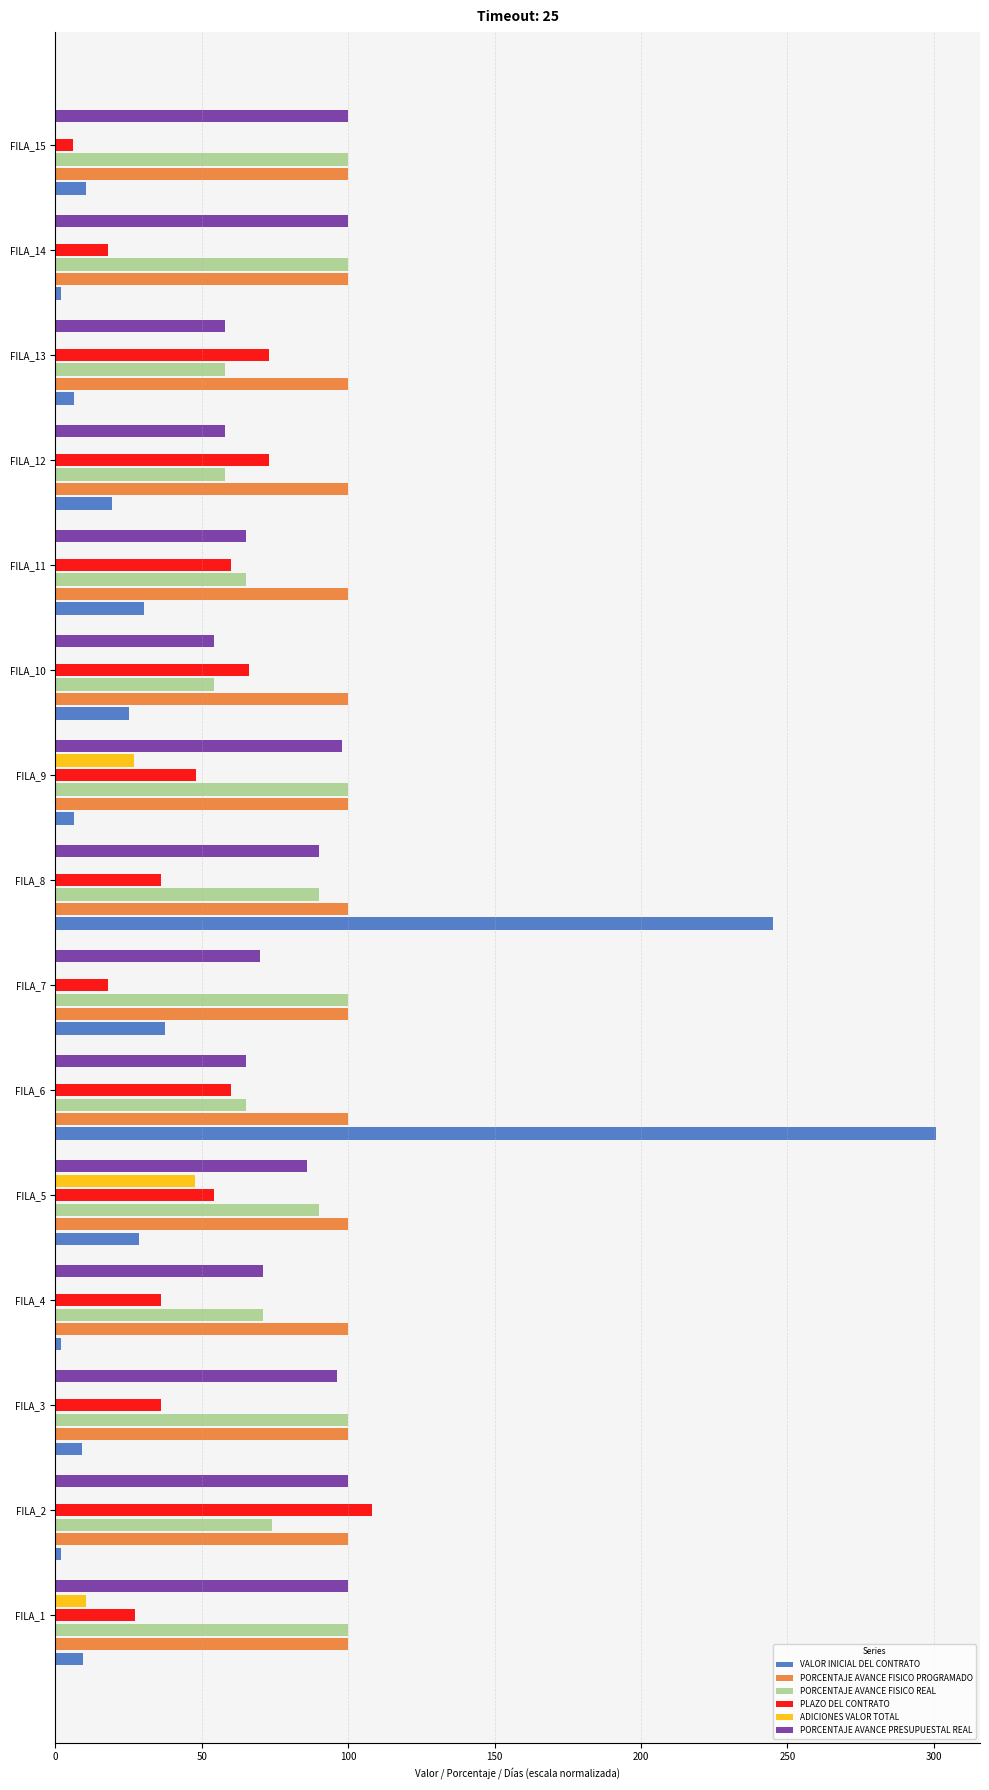

True or false: PORCENTAJE AVANCE FISICO REAL has a value of 100.0 at FILA_7.

True